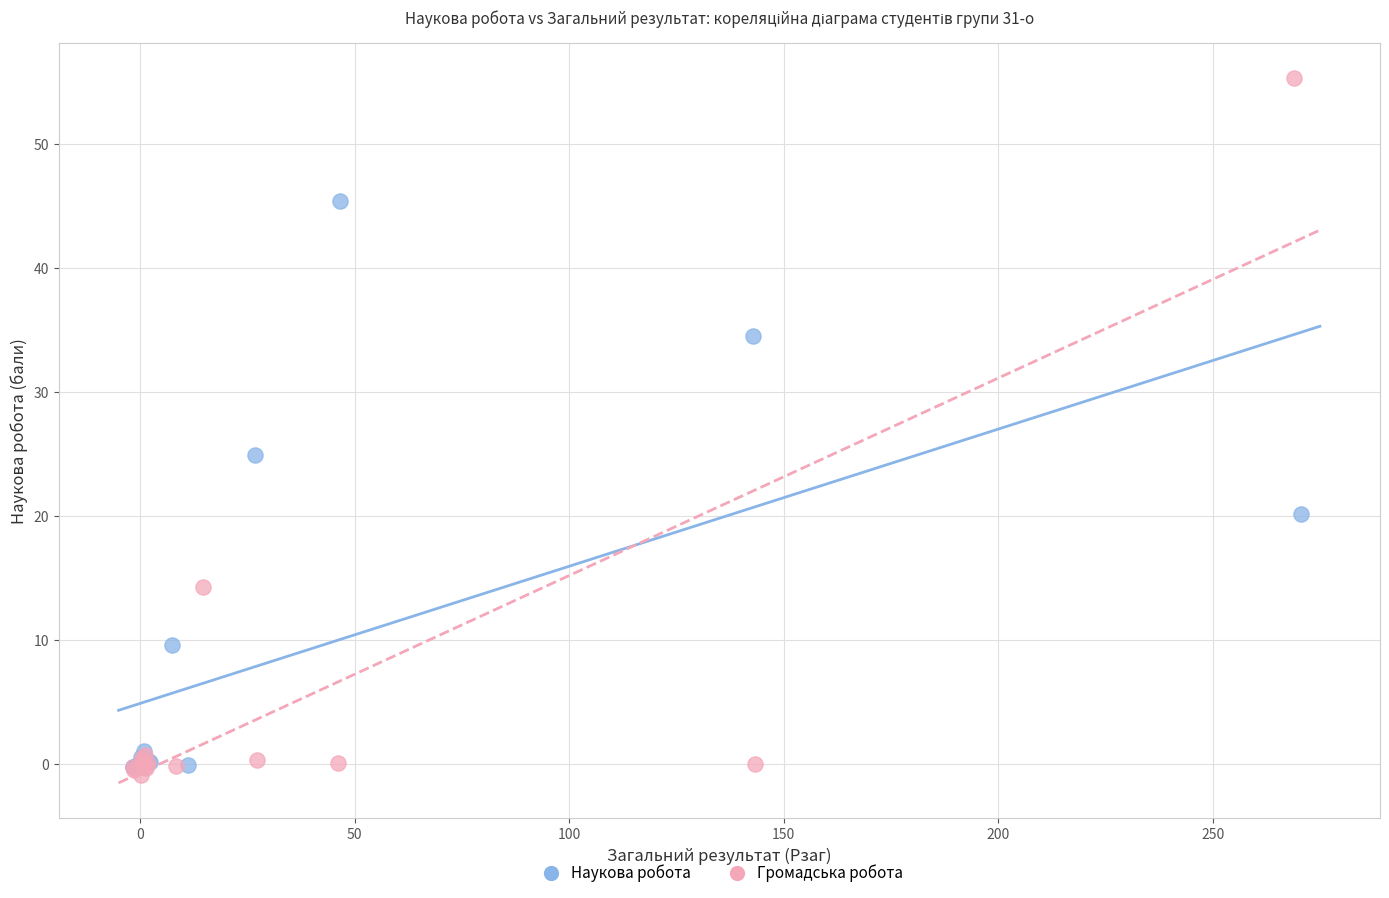

Which series has the largest Y range (max minus min)?

Громадська робота